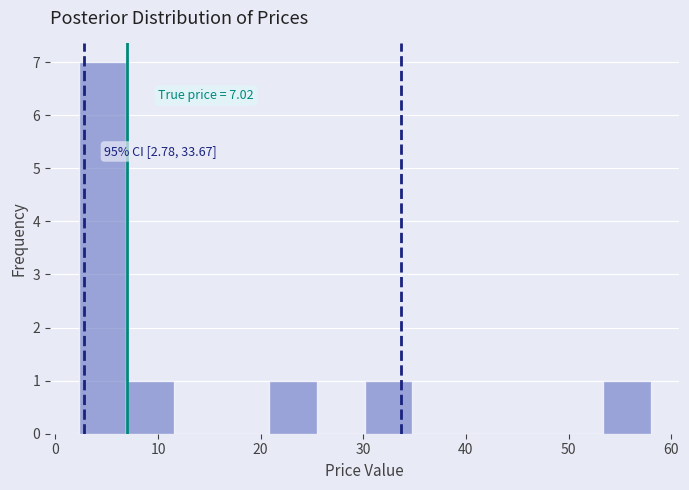

Which range on the x-axis has the tallest bar?

2 to 7